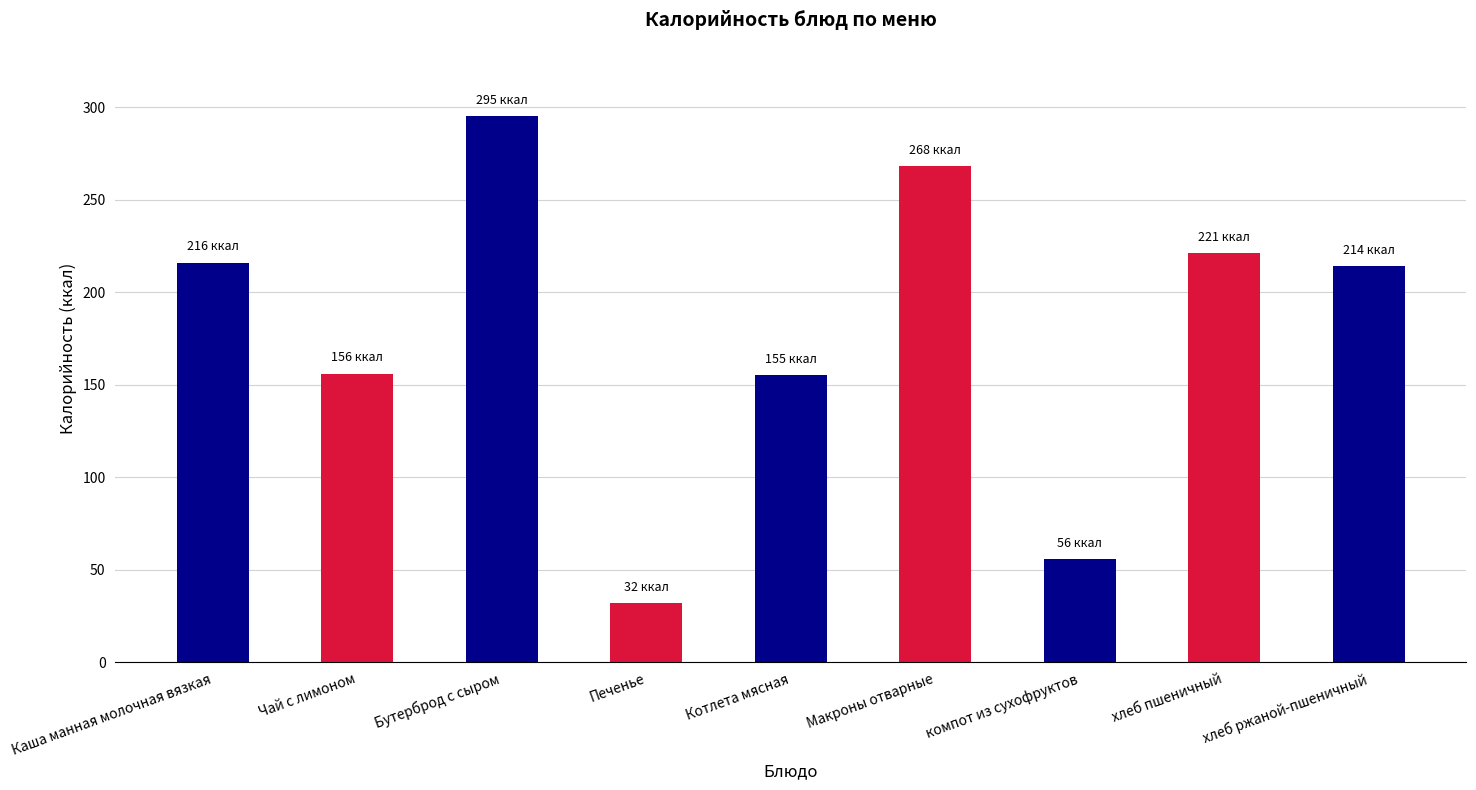

What is the label of the 9th bar from the right?

Каша манная молочная вязкая